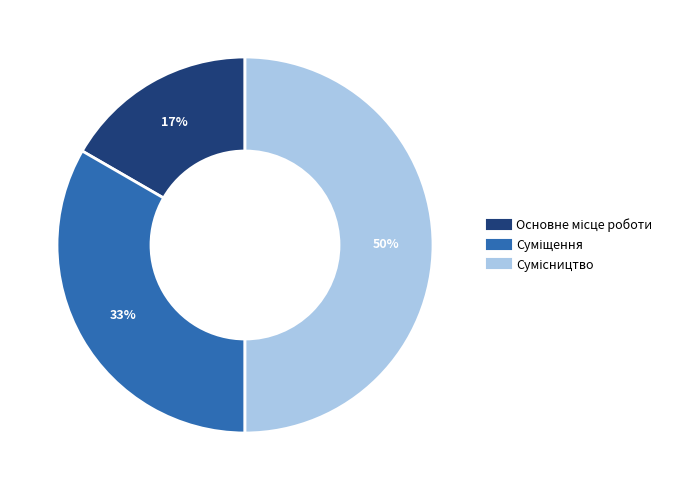

To the nearest percent, what is the average slice percentage?

33%